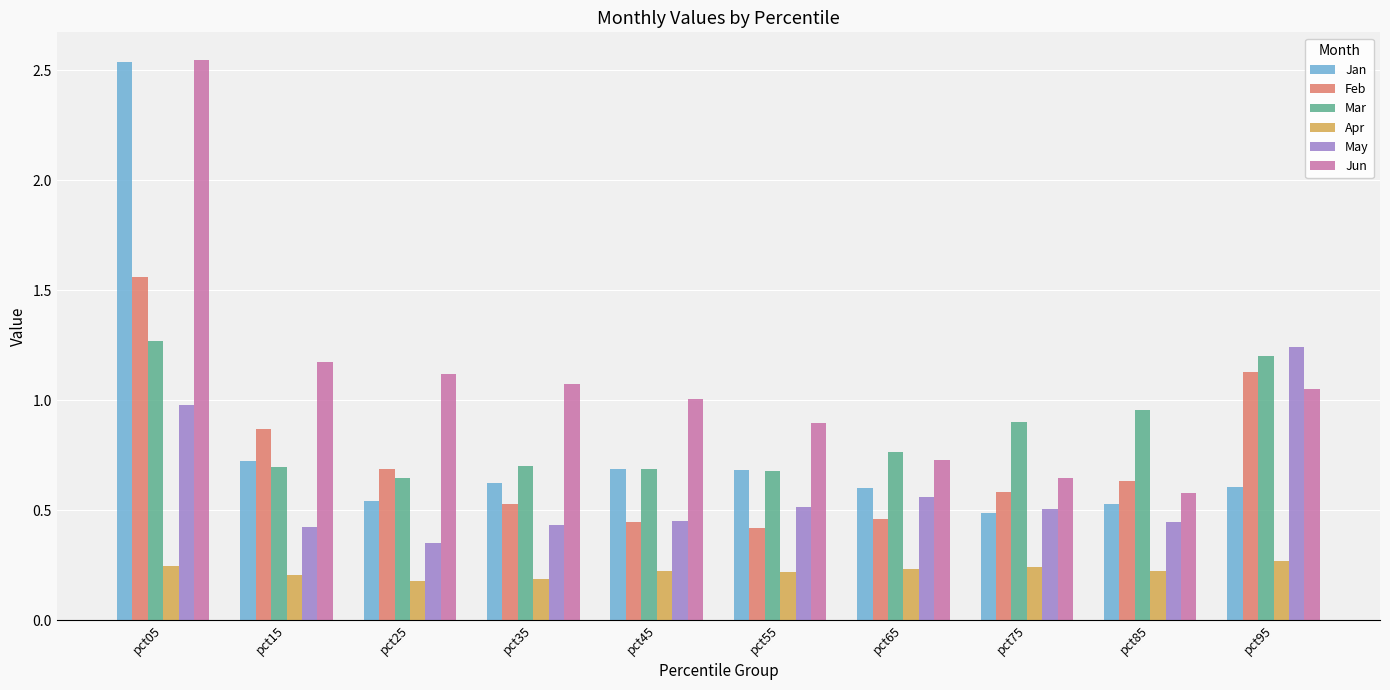

What is the difference between the maximum and minimum values in the Jan series?

2.1